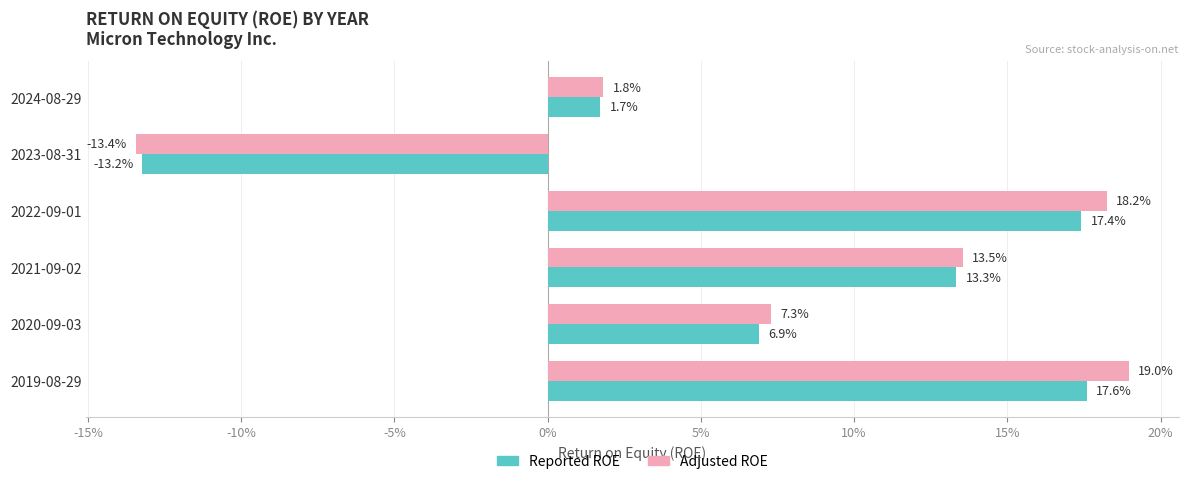

What is the average value of the Reported ROE series?

0.1